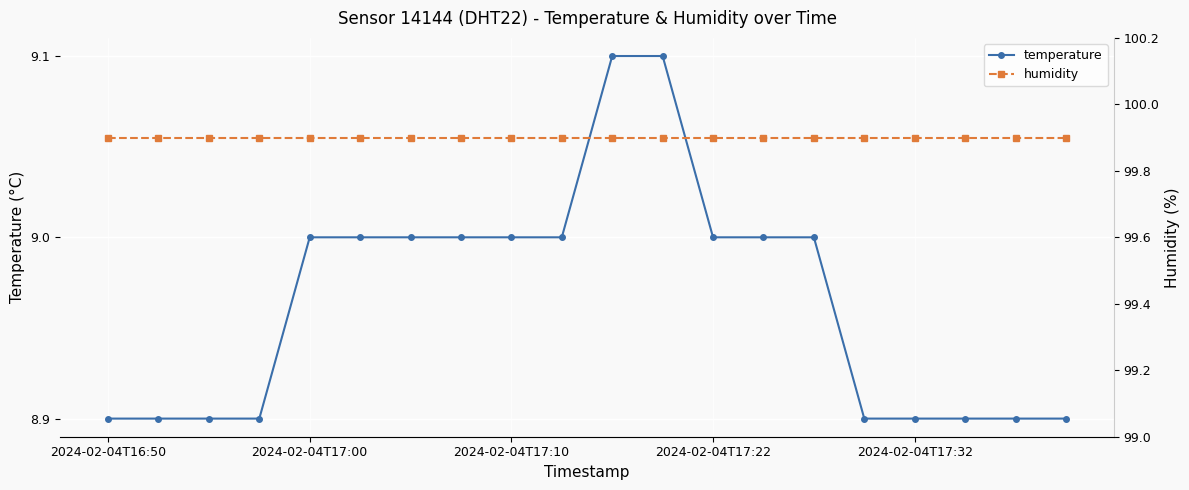

The temperature series shows 2.2 at 2024-02-04T16:50. True or false?

False